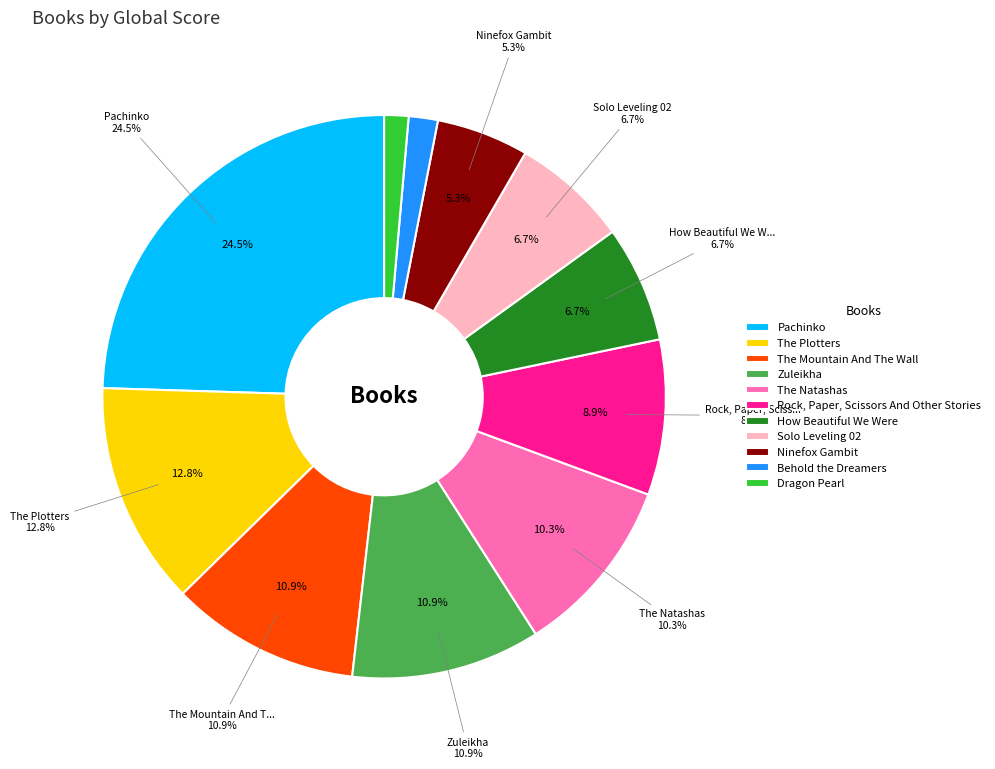

What is the change in value from Pachinko to Ninefox Gambit?

-69